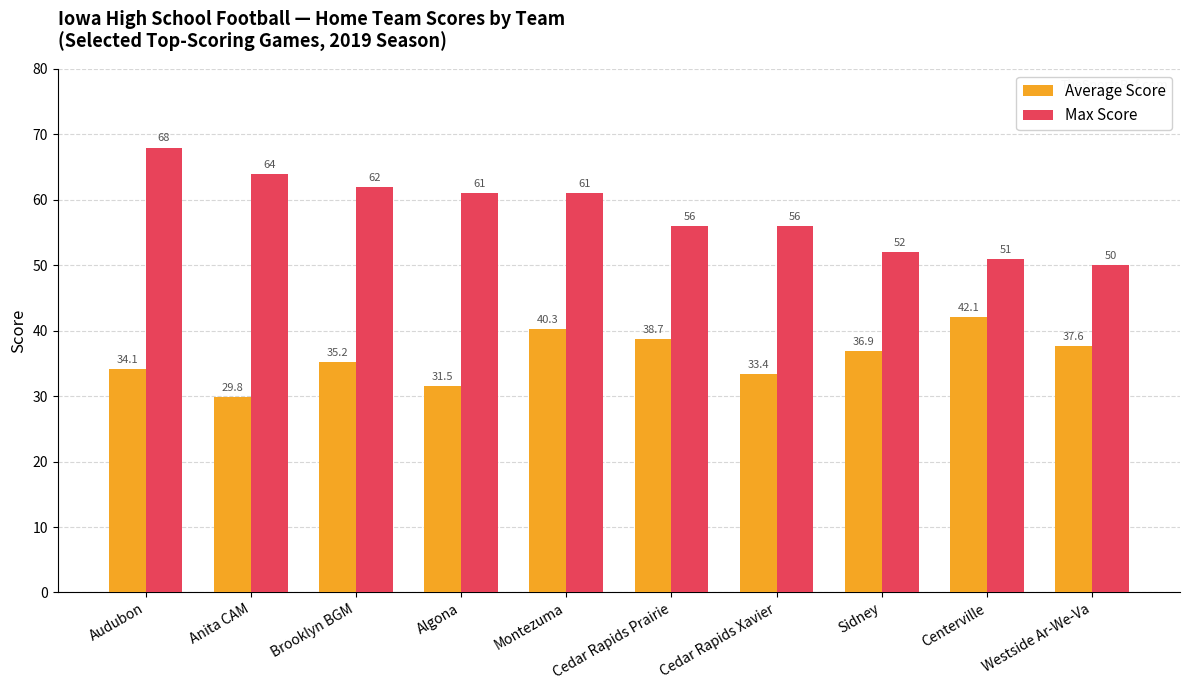

How many values in the Average Score series are below 36?

5